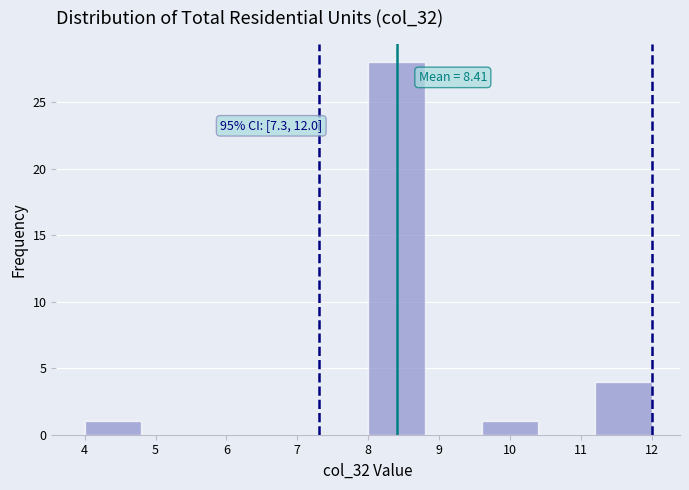

Over which range of the x-axis is the bar tallest?

8.0 to 8.8